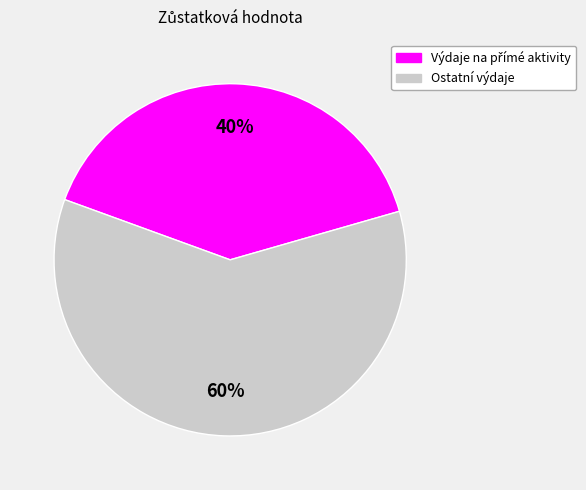

To the nearest percent, what is the average slice percentage?

50%